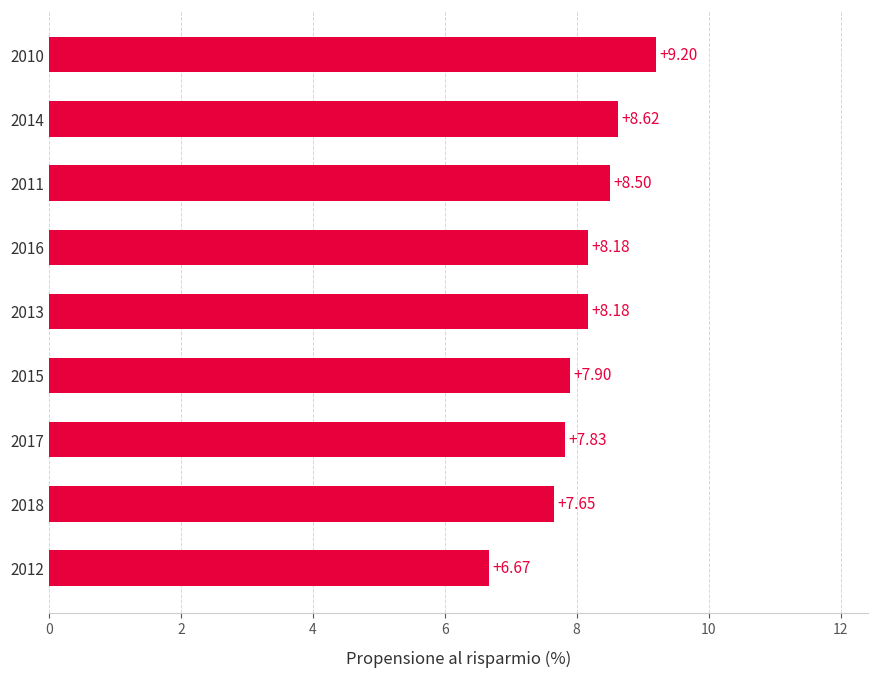

What is the change in value from 2016 to 2018?

-0.5